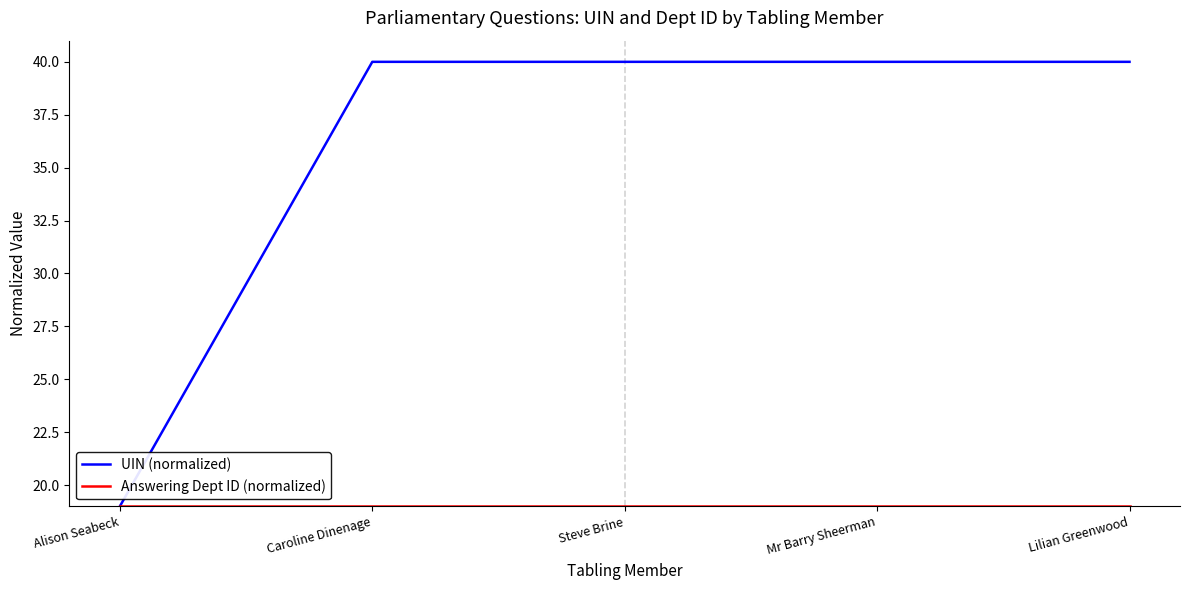

What is the difference between the highest and lowest values at Caroline Dinenage?

21.0